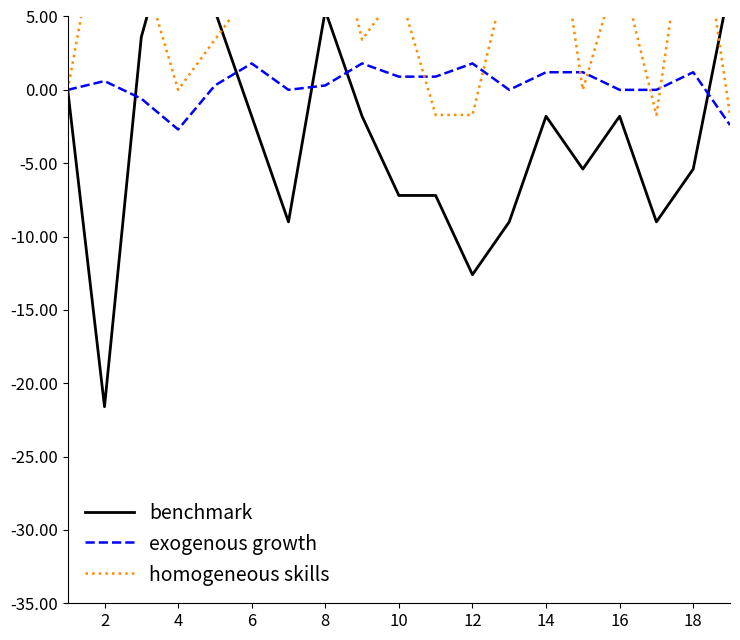

In homogeneous skills, how many points are higher than both neighbors (excluding endpoints)?

5